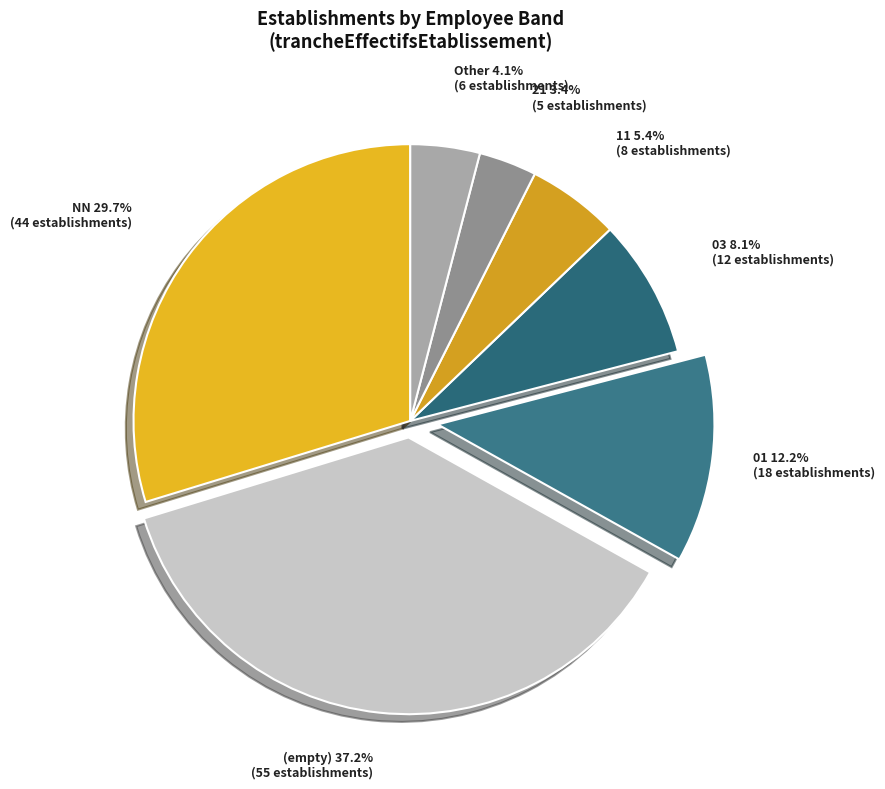

What percentage is the 21 slice, to the nearest percent?

3%